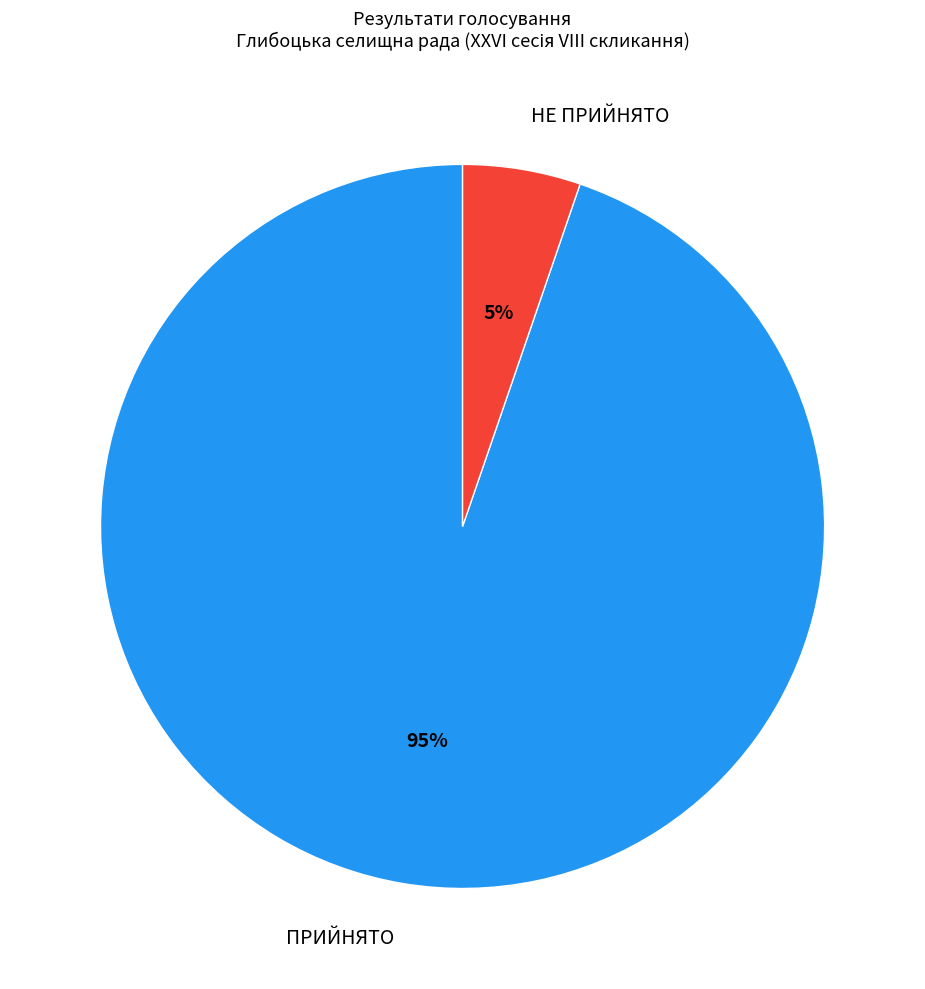

Between НЕ ПРИЙНЯТО and ПРИЙНЯТО, which is larger?

ПРИЙНЯТО